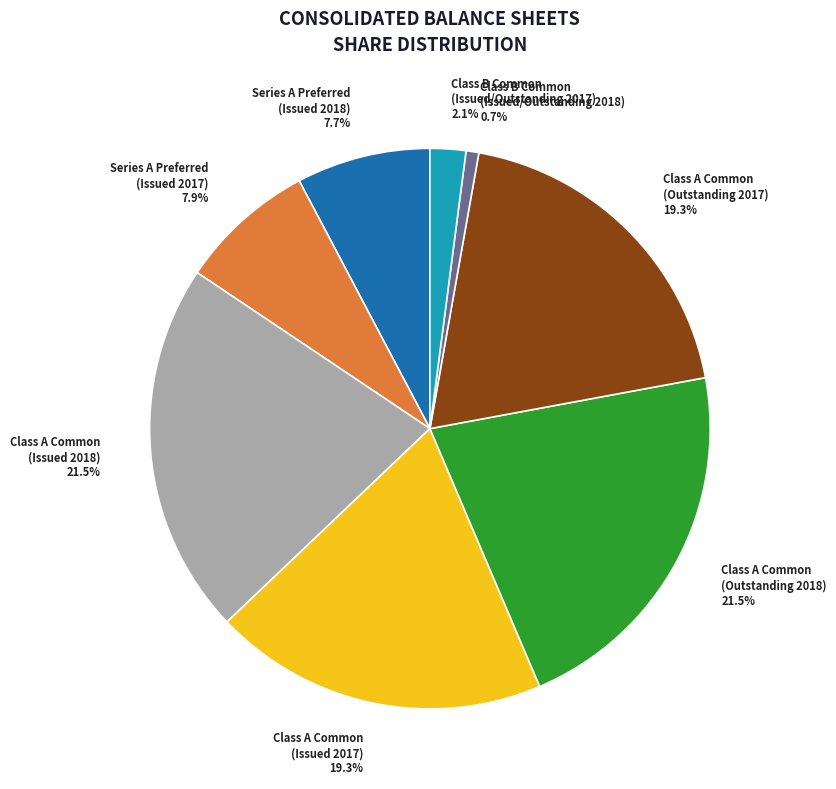

How many slices are in this pie chart?

8